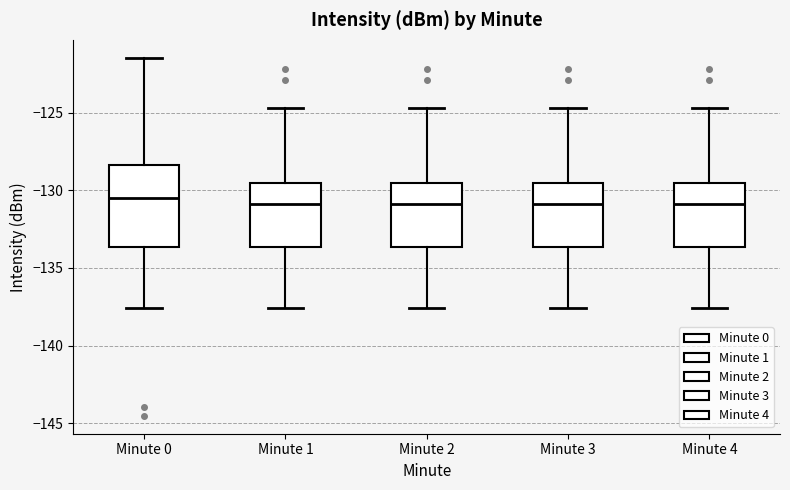

Where is the upper edge of the box for Minute 2 on the y-axis? The values are not printed on the chart, so give them approximately, as read against the axis.

-129.5